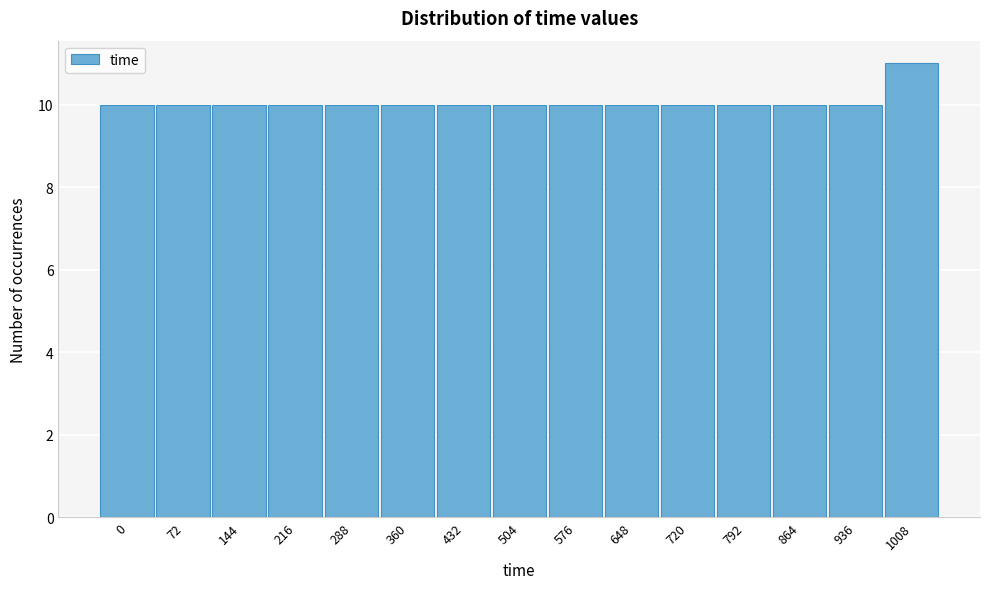

Reading right to left, extract all data points from this chart.

1008=11	936=10	864=10	792=10	720=10	648=10	576=10	504=10	432=10	360=10	288=10	216=10	144=10	72=10	0=10